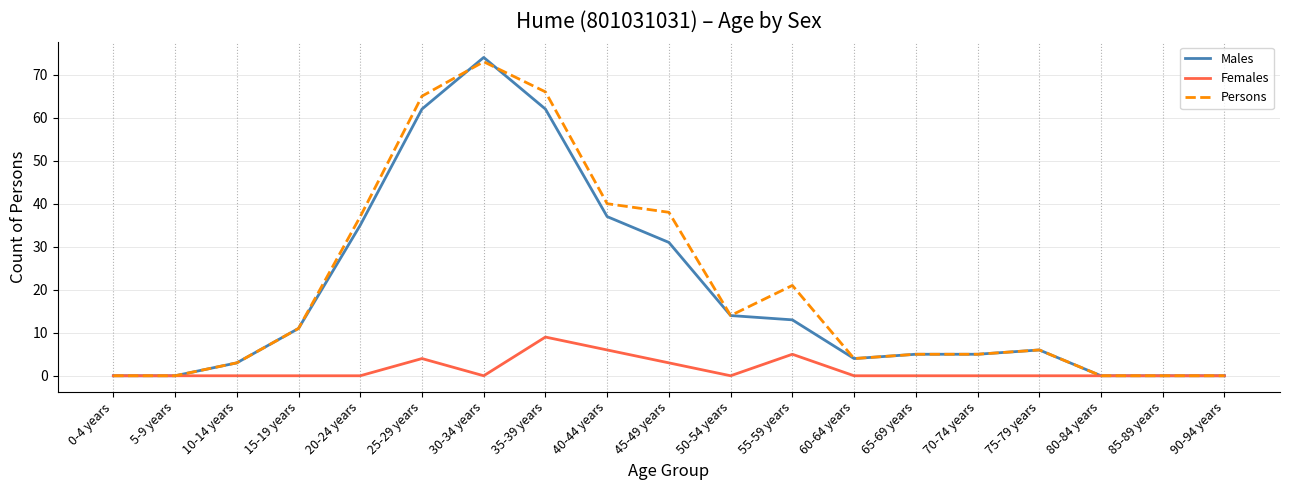

How many lines are shown in the chart?

3